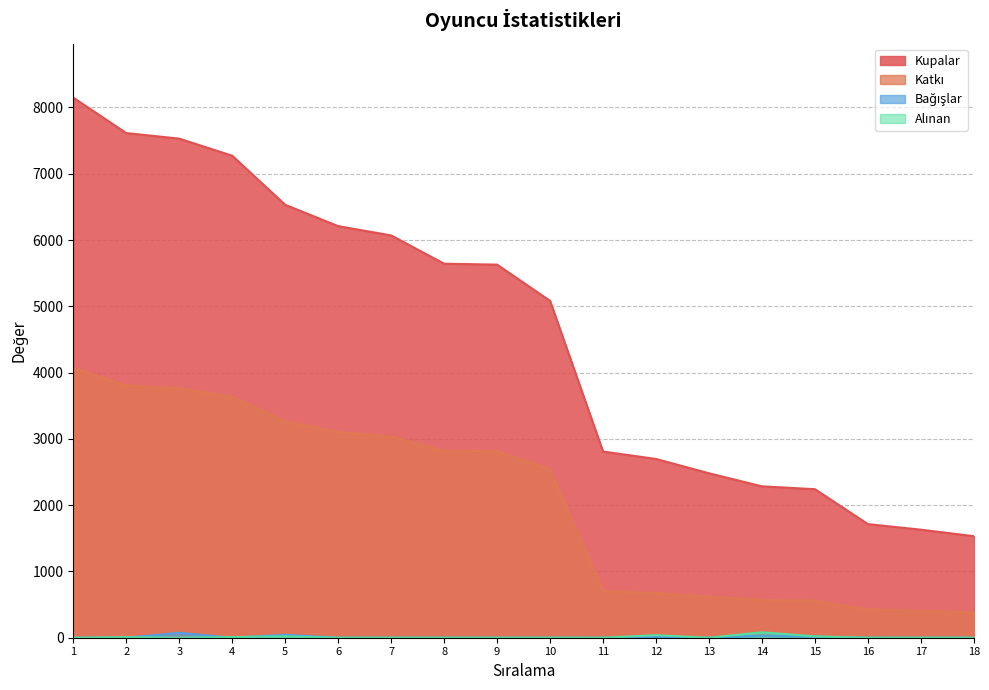

What is the difference between the Alınan values at 4 and 18?

10